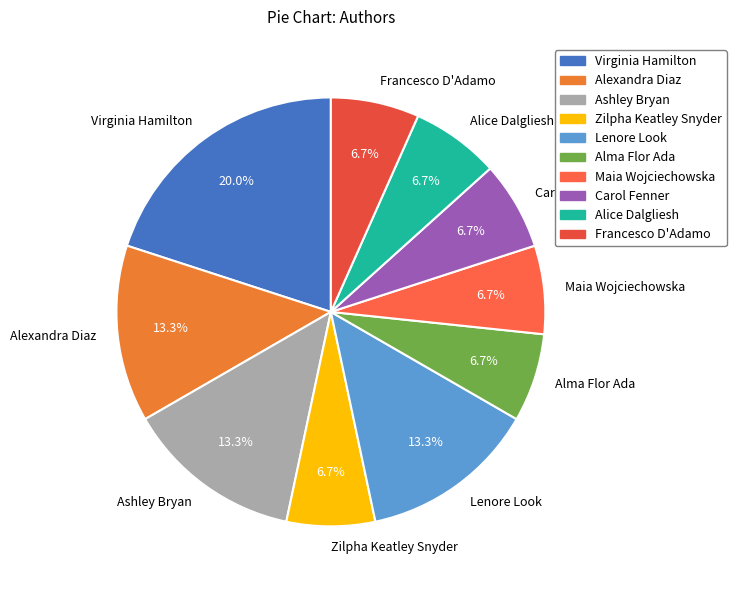

To the nearest percent, what is the difference between the largest and smallest slice percentages?

13%